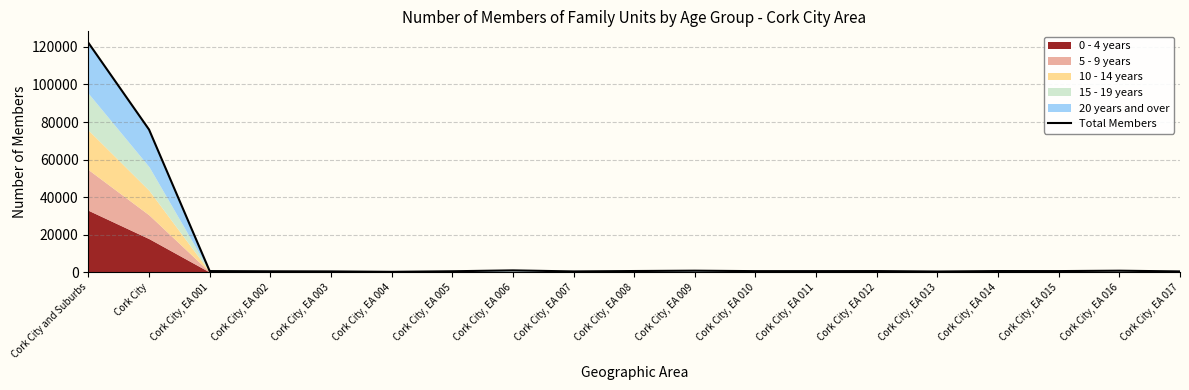

What is the value of the 9th point from the left?

480